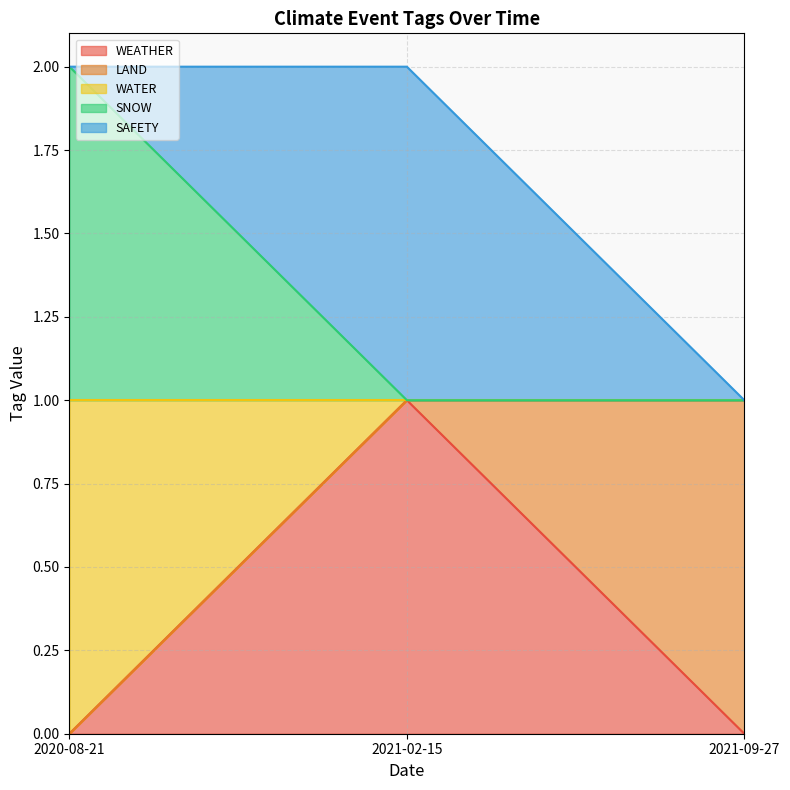

What is the lowest value of the SNOW series?

1